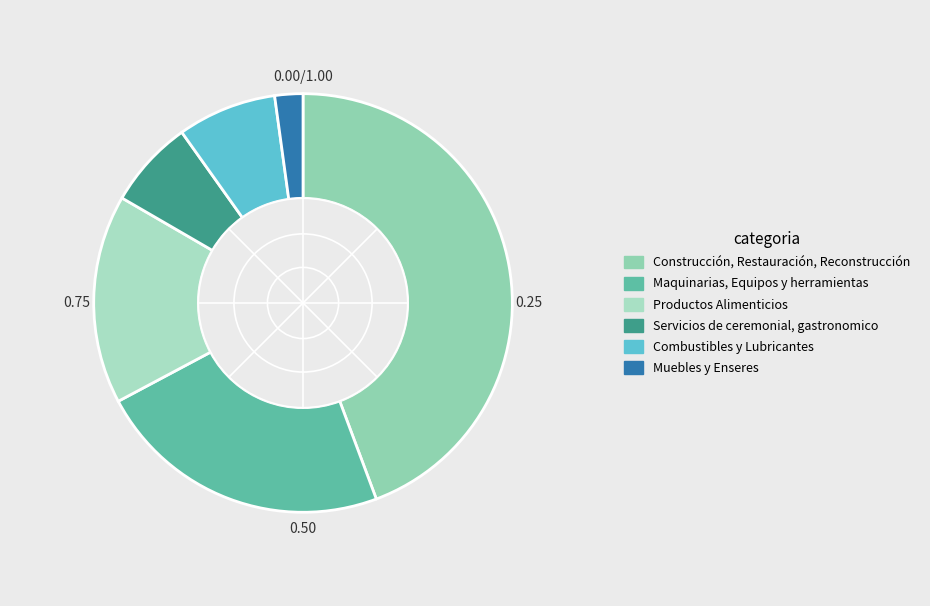

Which has a higher value, Maquinarias, Equipos y herramientas or Construcción, Restauración, Reconstrucción?

Construcción, Restauración, Reconstrucción